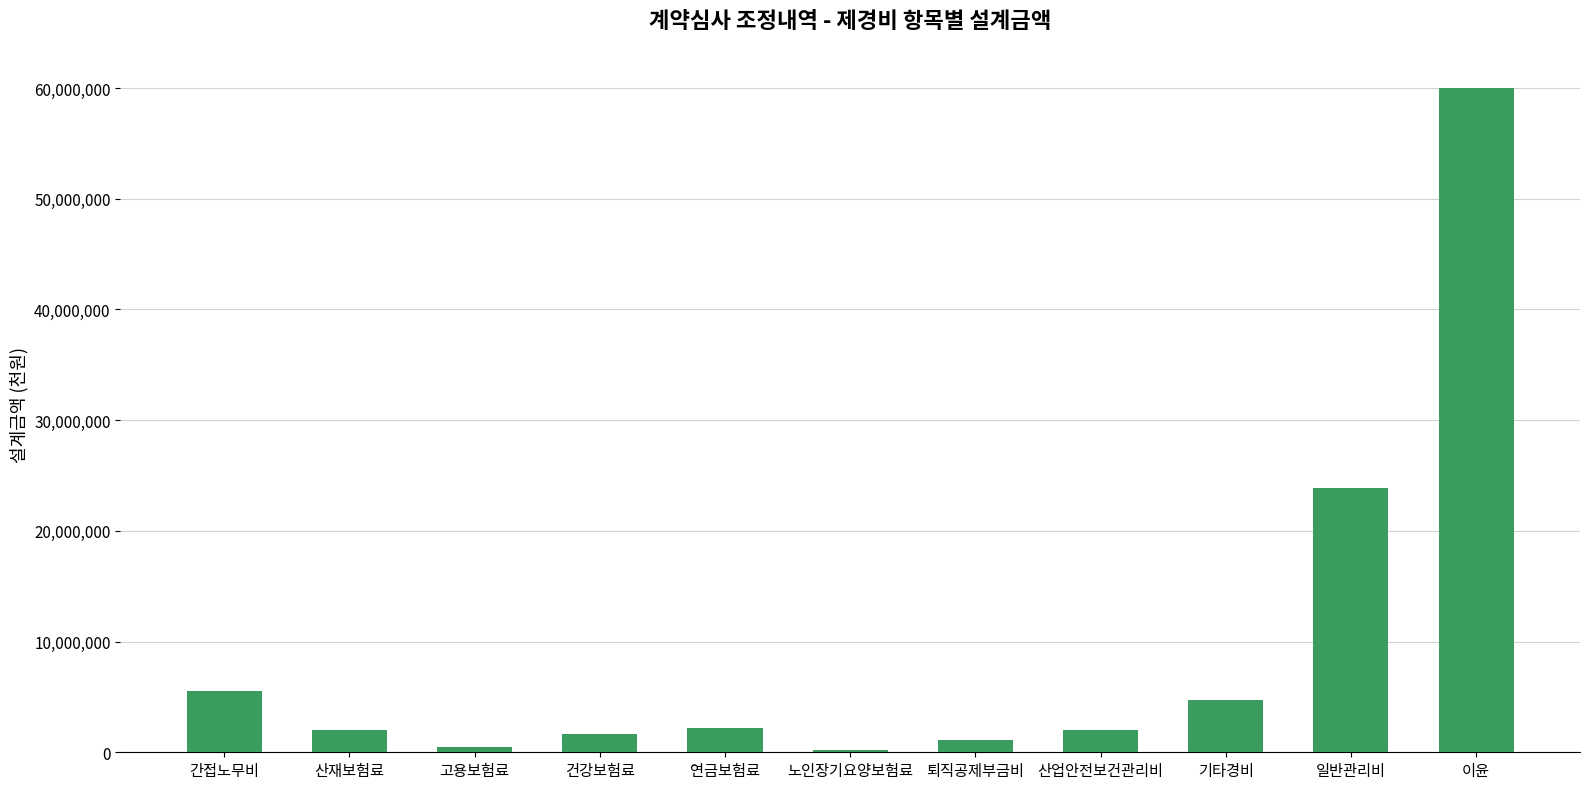

What is the sum of the values at 연금보험료 and 산업안전보건관리비?

4234276